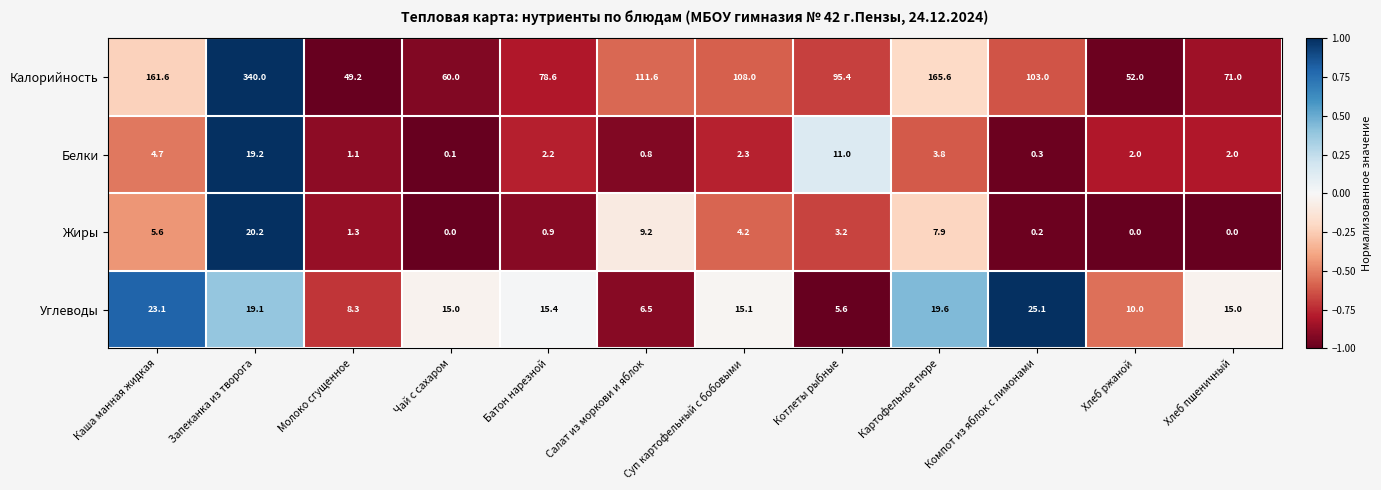

Which series changed the most between Молоко сгущенное and Чай с сахаром?

Калорийность